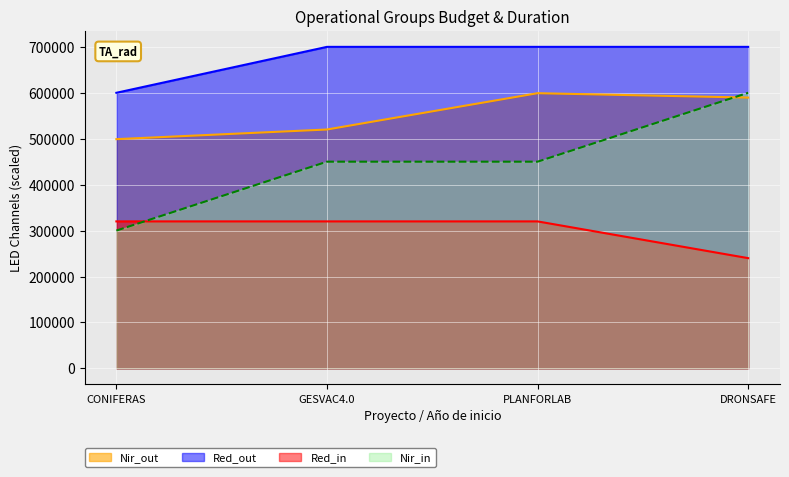

Count the number of data series in this chart.

4